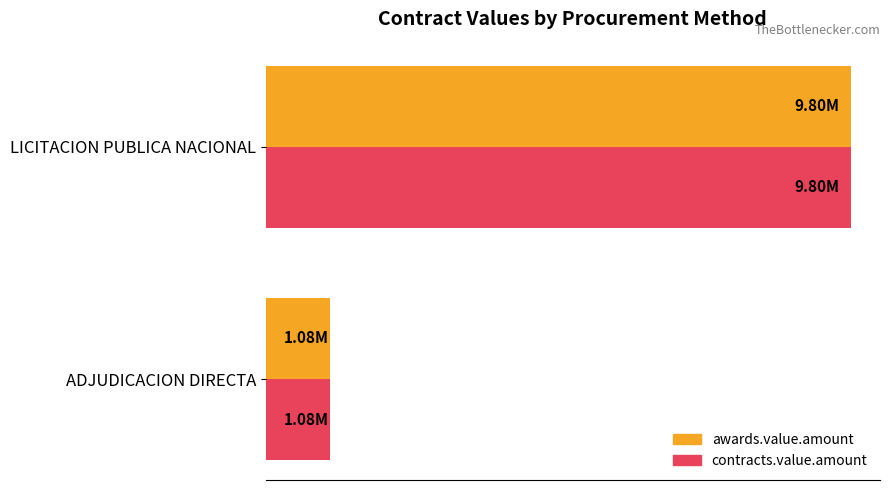

Reading left to right, transcribe all the data shown in this chart.

awards.value.amount: 1079054.7	9797574.6
contracts.value.amount: 1079054.7	9797574.6